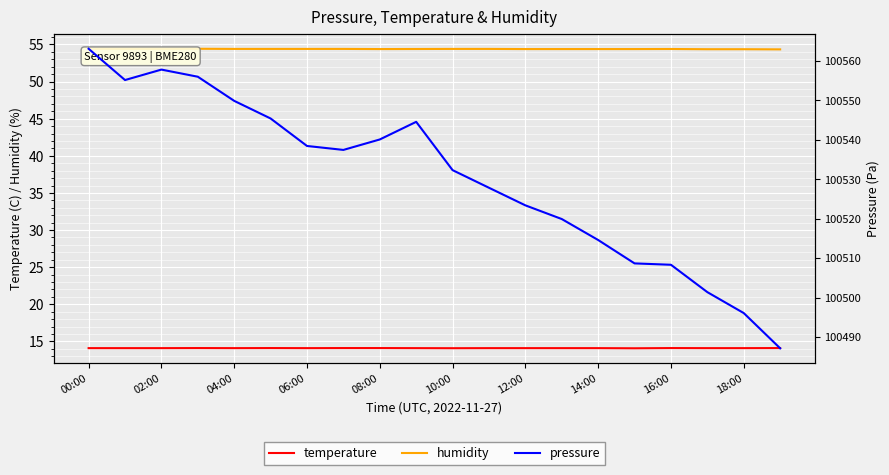

In pressure, how many points are higher than both neighbors (excluding endpoints)?

2